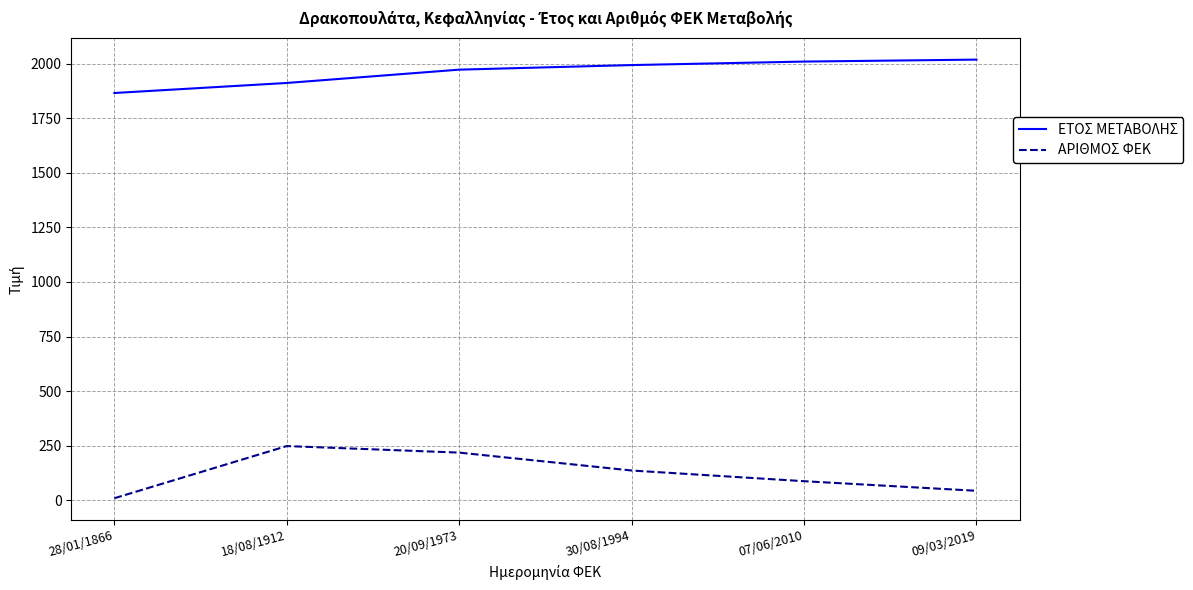

List the series in order of their peak value, highest first.

ΕΤΟΣ ΜΕΤΑΒΟΛΗΣ, ΑΡΙΘΜΟΣ ΦΕΚ